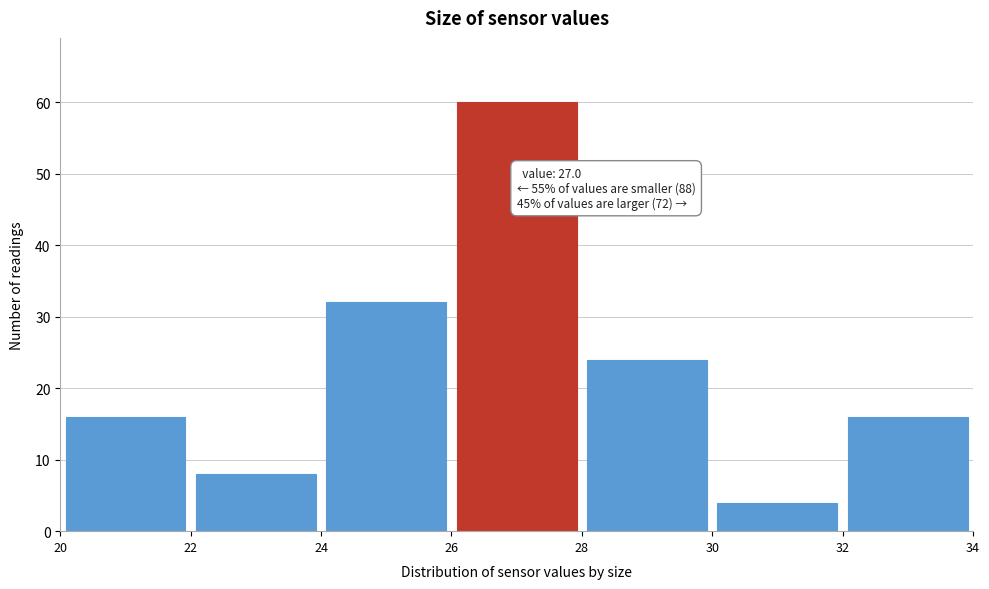

Which range on the x-axis has the tallest bar?

26 to 28